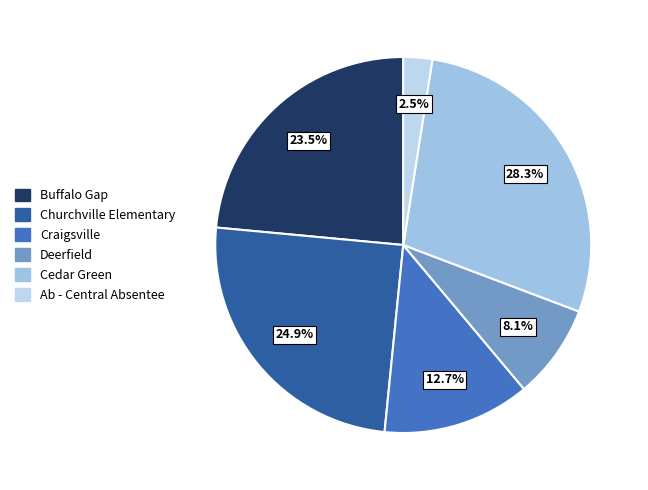

Between Churchville Elementary and Buffalo Gap, which is larger?

Churchville Elementary